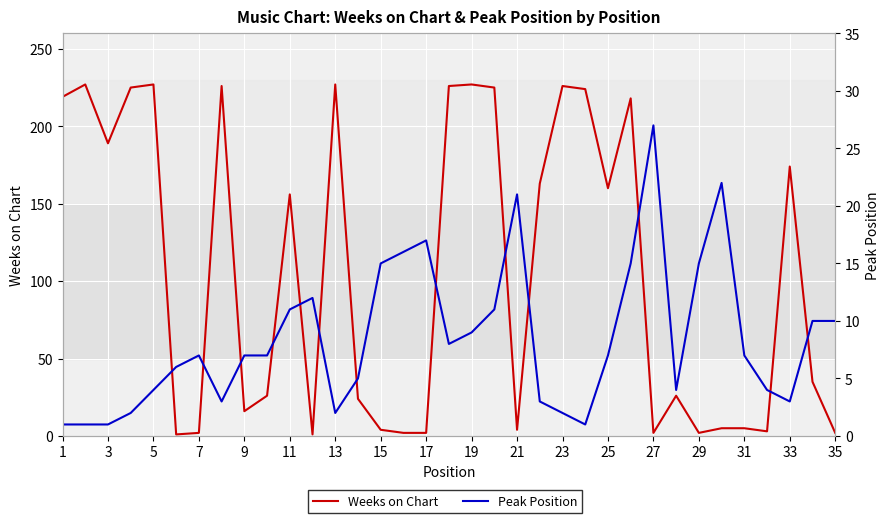

What is the minimum value for Weeks on Chart?

1